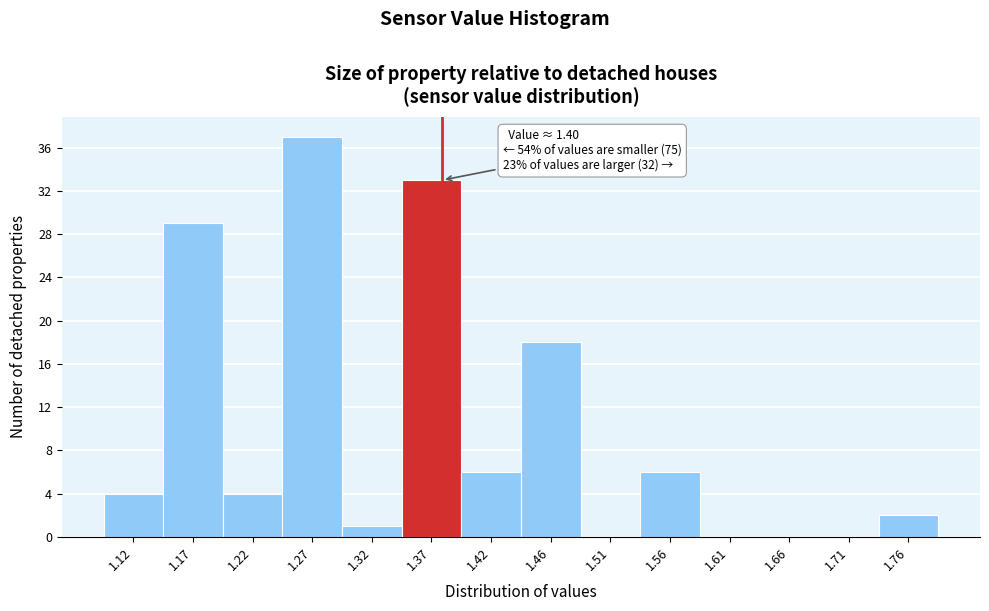

Reading left to right, extract all data points from this chart.

1.12=4	1.17=29	1.22=4	1.27=37	1.32=1	1.37=33	1.42=6	1.46=18	1.51=0	1.56=6	1.61=0	1.66=0	1.71=0	1.76=2